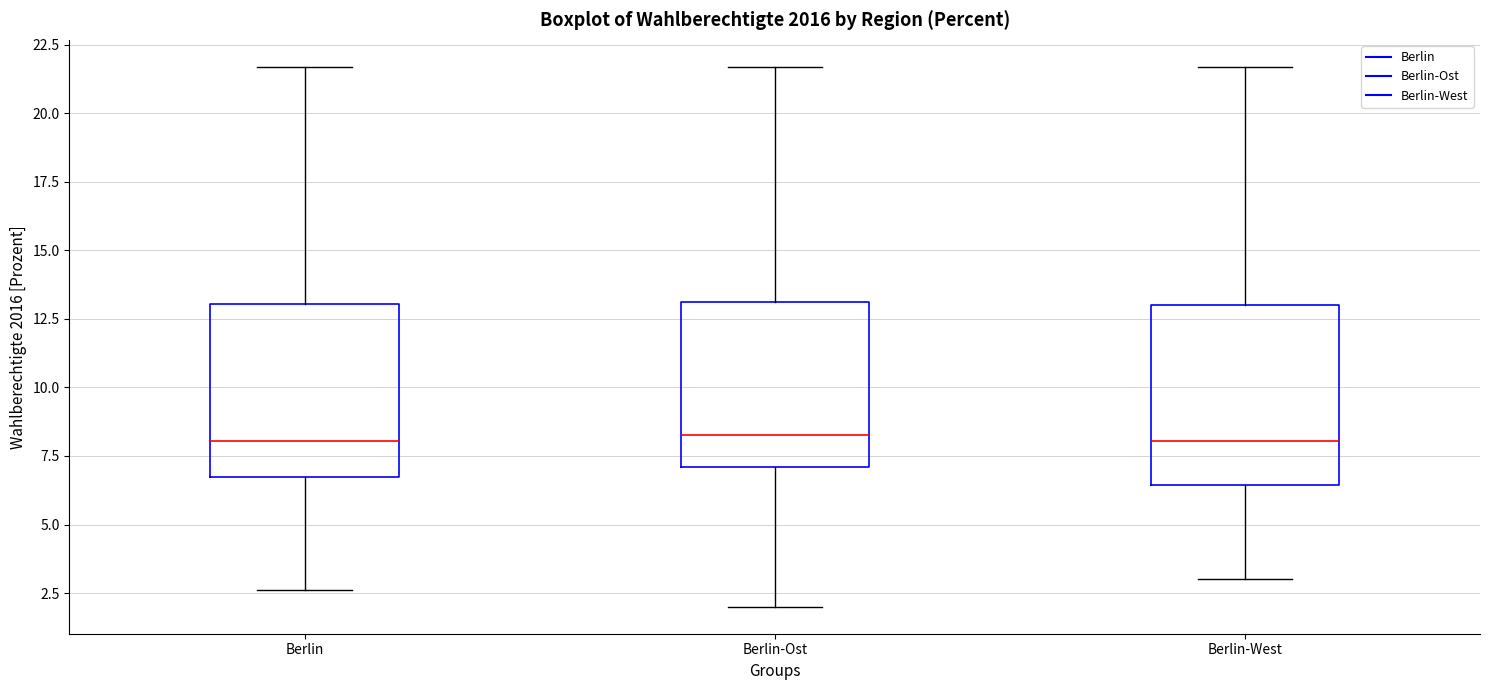

Reading left to right, transcribe this box plot: for each box, give where its median line is, the range the box spans, and where its two whiskers end, as read against the y-axis. The values are not printed on the chart, so give them approximately, as read against the axis.

Berlin: median 8.0, box 6.5 to 13.0, whiskers 2.5 to 21.5
Berlin-Ost: median 8.5, box 7.0 to 13.0, whiskers 2.0 to 21.5
Berlin-West: median 8.0, box 6.5 to 13.0, whiskers 3.0 to 21.5